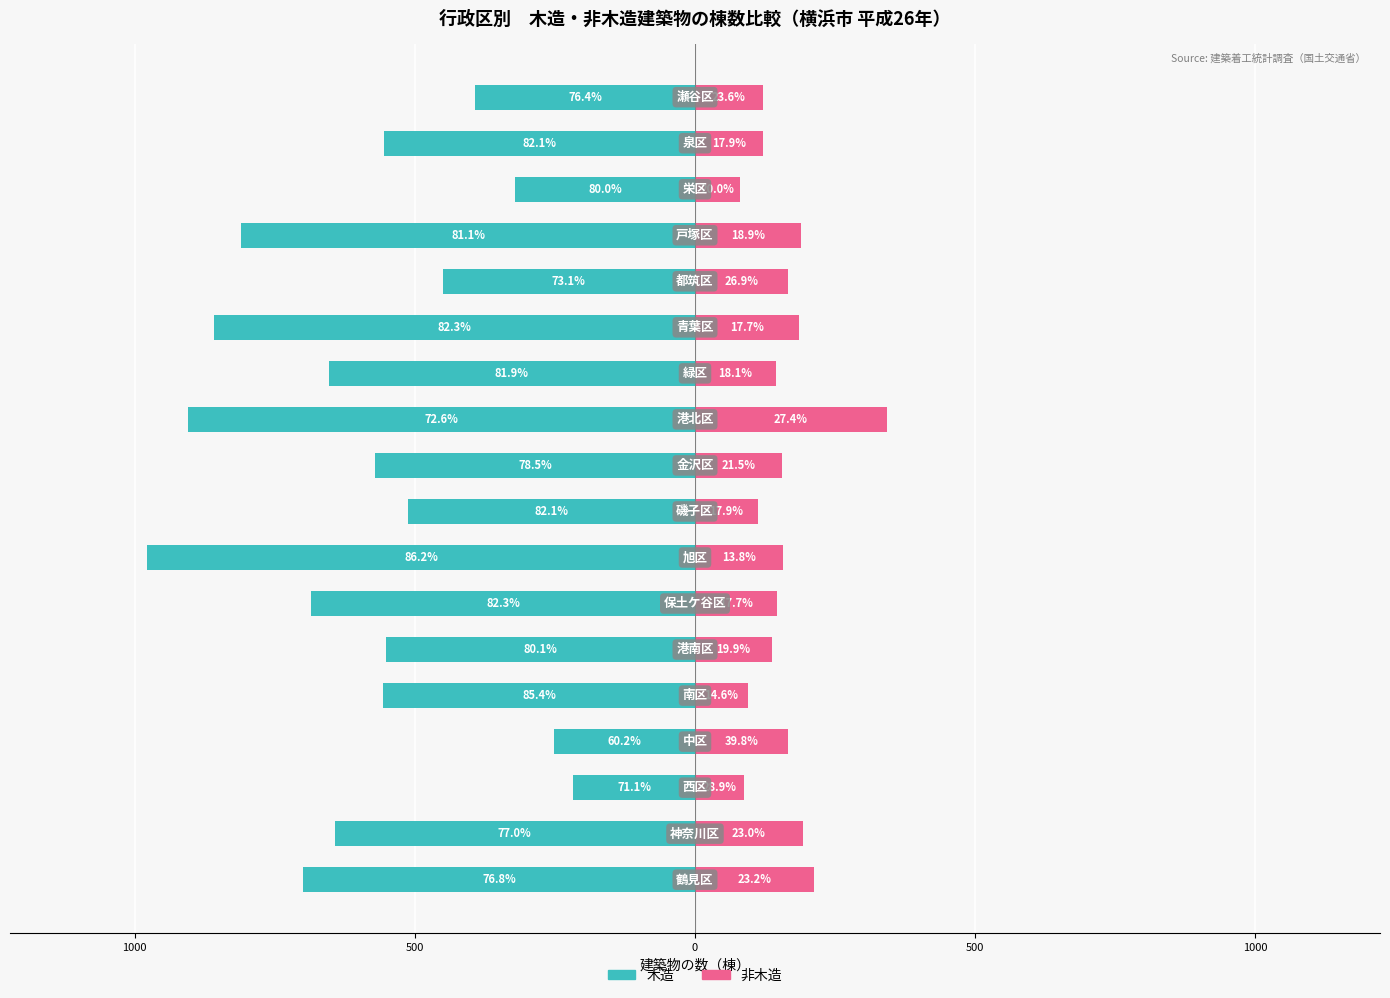

Does the chart contain any negative values?

Yes